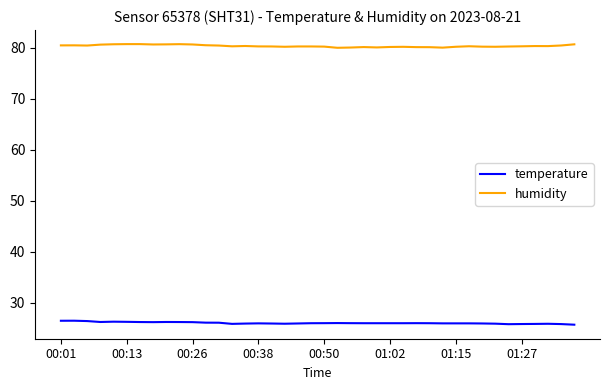

True or false: temperature and humidity intersect in this chart.

False